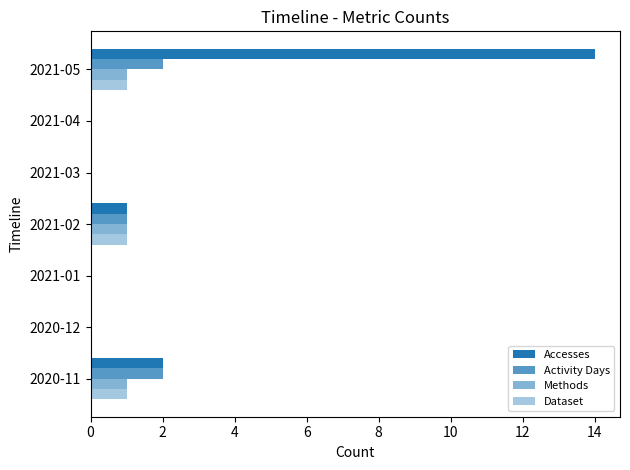

How many data points does each series have?

7